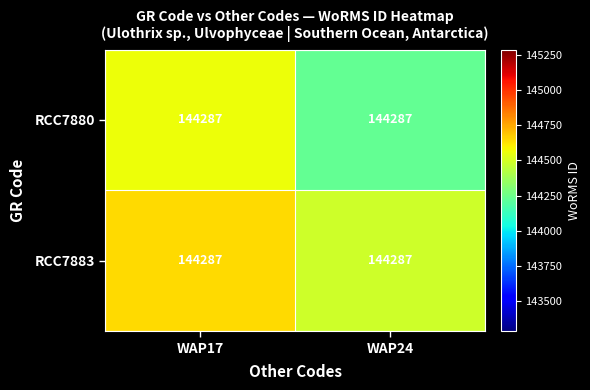

The RCC7883 series shows 144484.4 at WAP24. True or false?

True